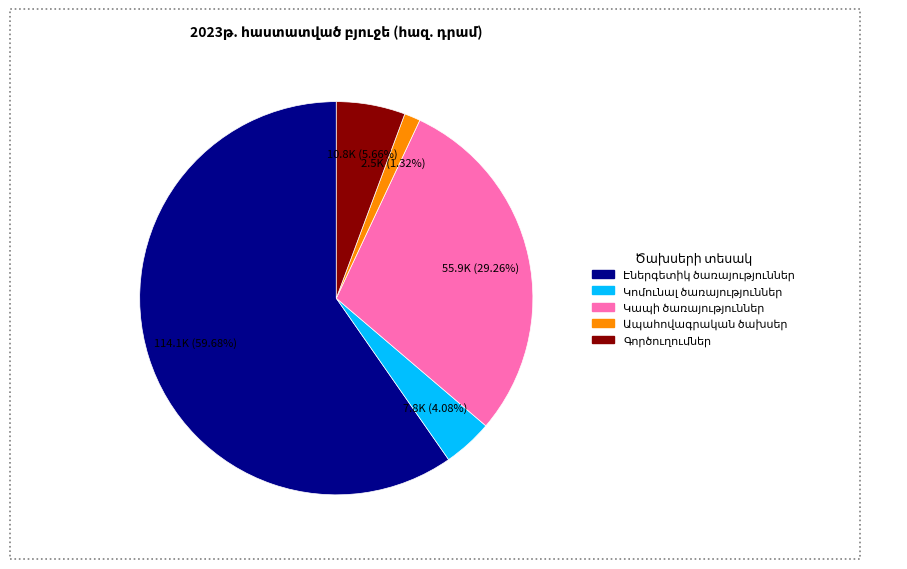

Is there a majority slice in this chart?

Yes